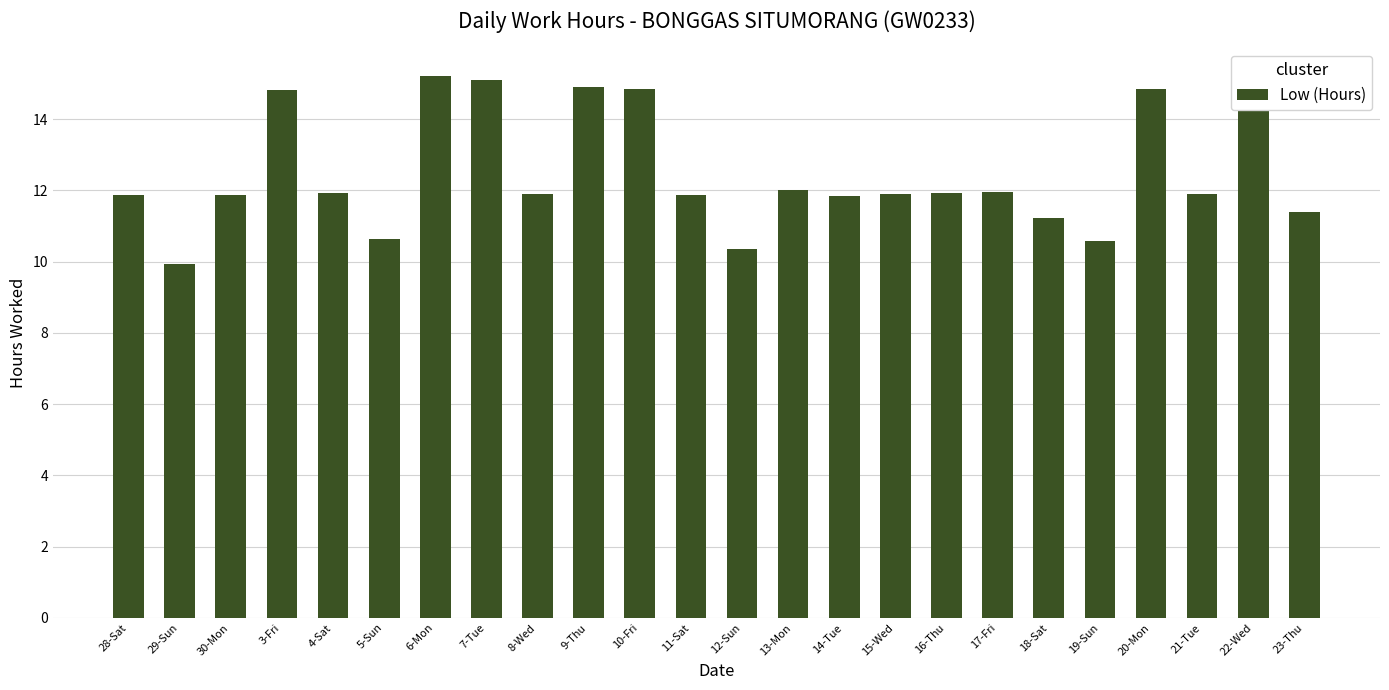

What is the difference between the second highest and minimum values?

5.2